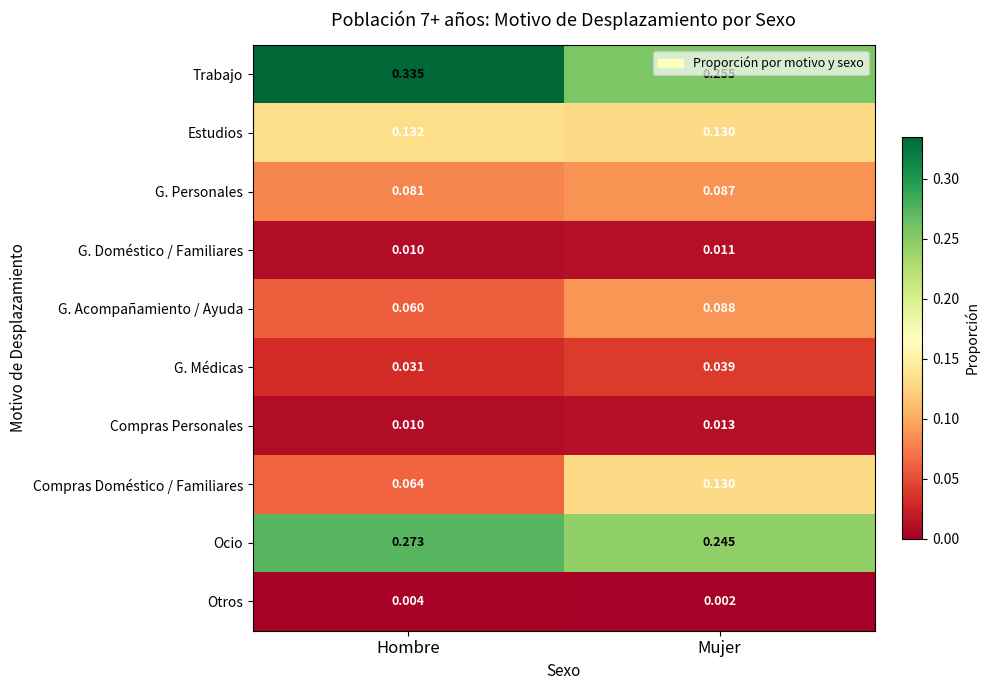

List the series in order of their peak value, highest first.

Trabajo, Ocio, Estudios, Compras Doméstico / Familiares, G. Acompañamiento / Ayuda, G. Personales, G. Médicas, Compras Personales, G. Doméstico / Familiares, Otros